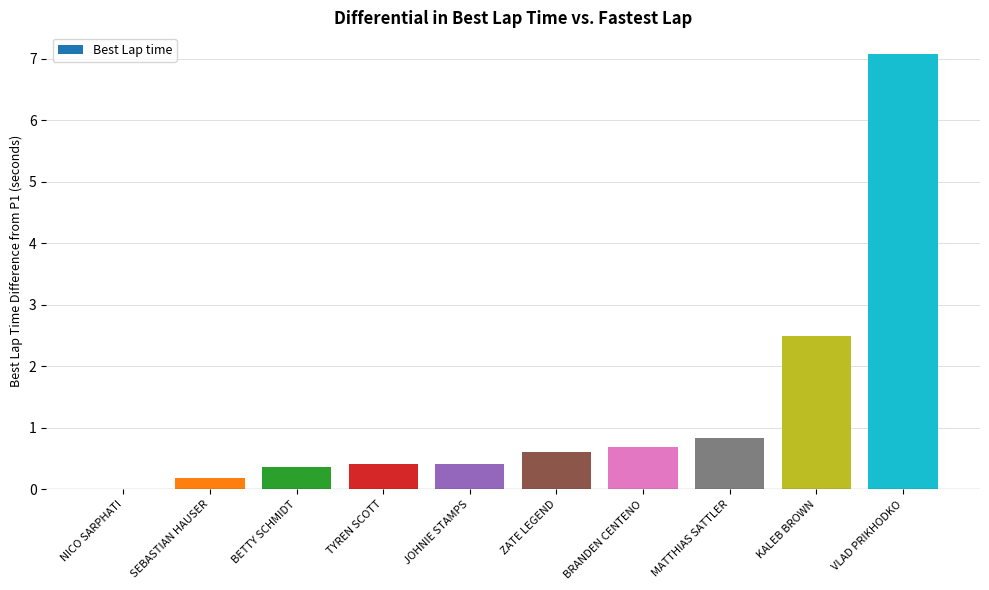

The chart shows a value of 1.3 at MATTHIAS SATTLER. True or false?

False